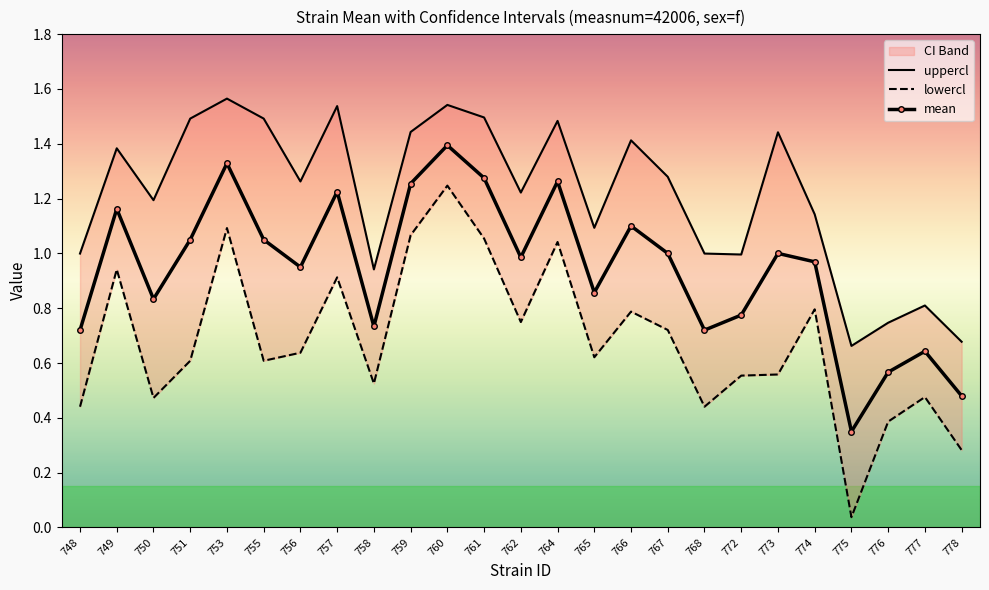

What is the average value of the lowercl series?

0.7